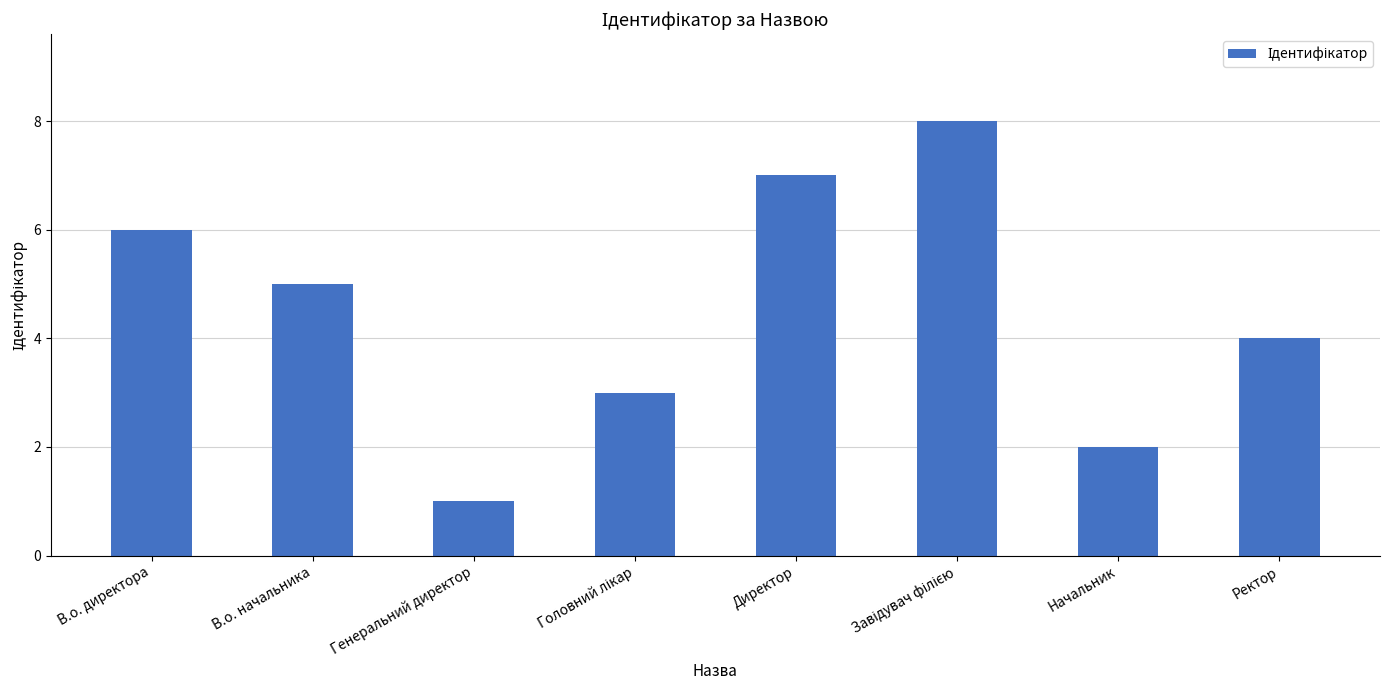

What is the greatest value displayed?

8